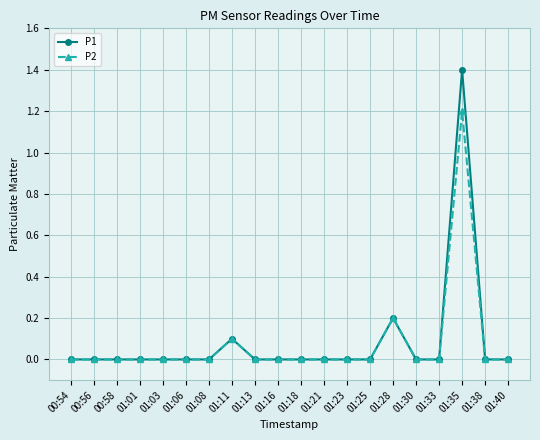

Is it true that P1 equals 0.0 at 01:21?

True